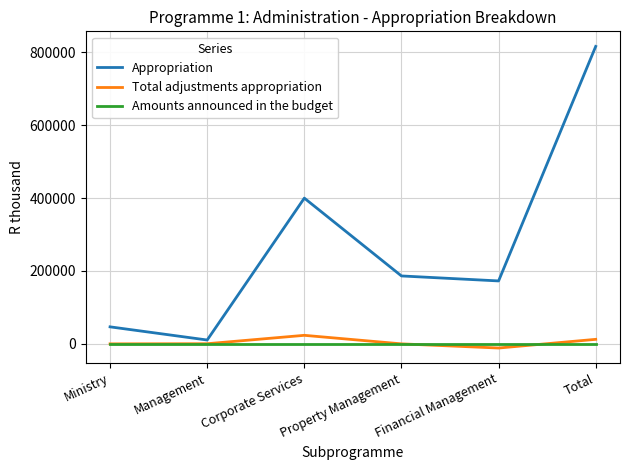

How many lines are shown in the chart?

3